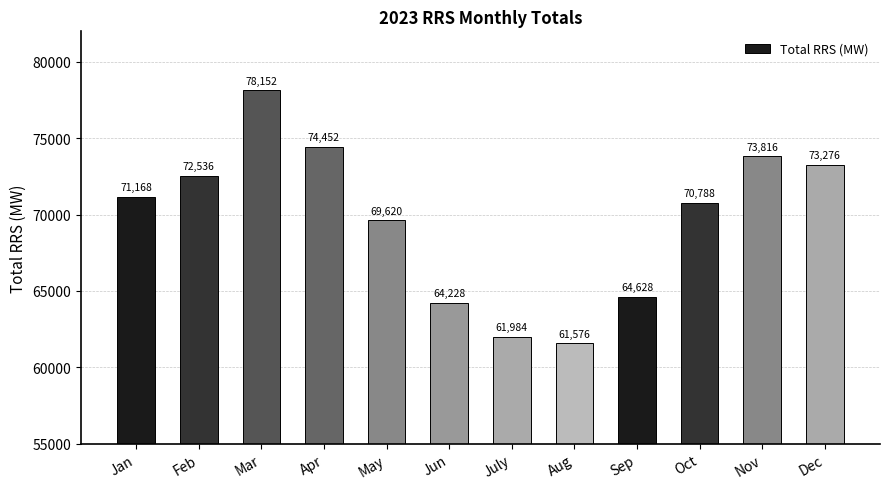

What is the minimum value shown in the chart?

61576